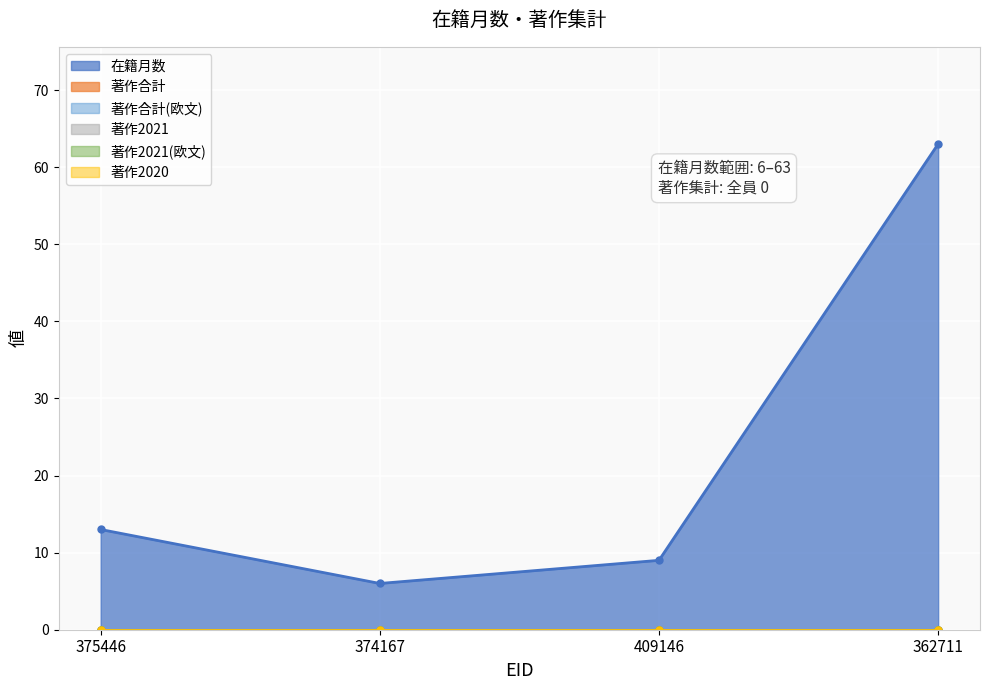

At which category does 在籍月数 reach its first local valley?

374167